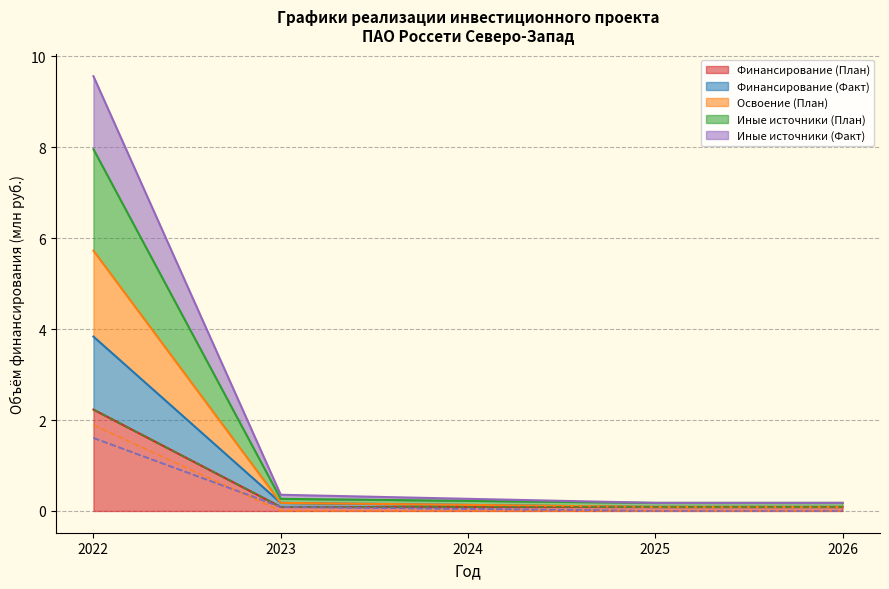

Reading left to right, list all the values displayed in this chart.

Финансирование (План) (линия): 2022=2.2	2023=0.1	2024=0.1	2025=0.1	2026=0.1
Финансирование (Факт) (линия): 2022=1.6	2023=0.1	2024=0.0	2025=0.0	2026=0.0
Освоение (План) (линия): 2022=1.9	2023=0.0	2024=0.0	2025=0.0	2026=0.0
Иные источники (План) (линия): 2022=2.2	2023=0.1	2024=0.1	2025=0.1	2026=0.1
Иные источники (Факт) (линия): 2022=1.6	2023=0.1	2024=0.0	2025=0.0	2026=0.0